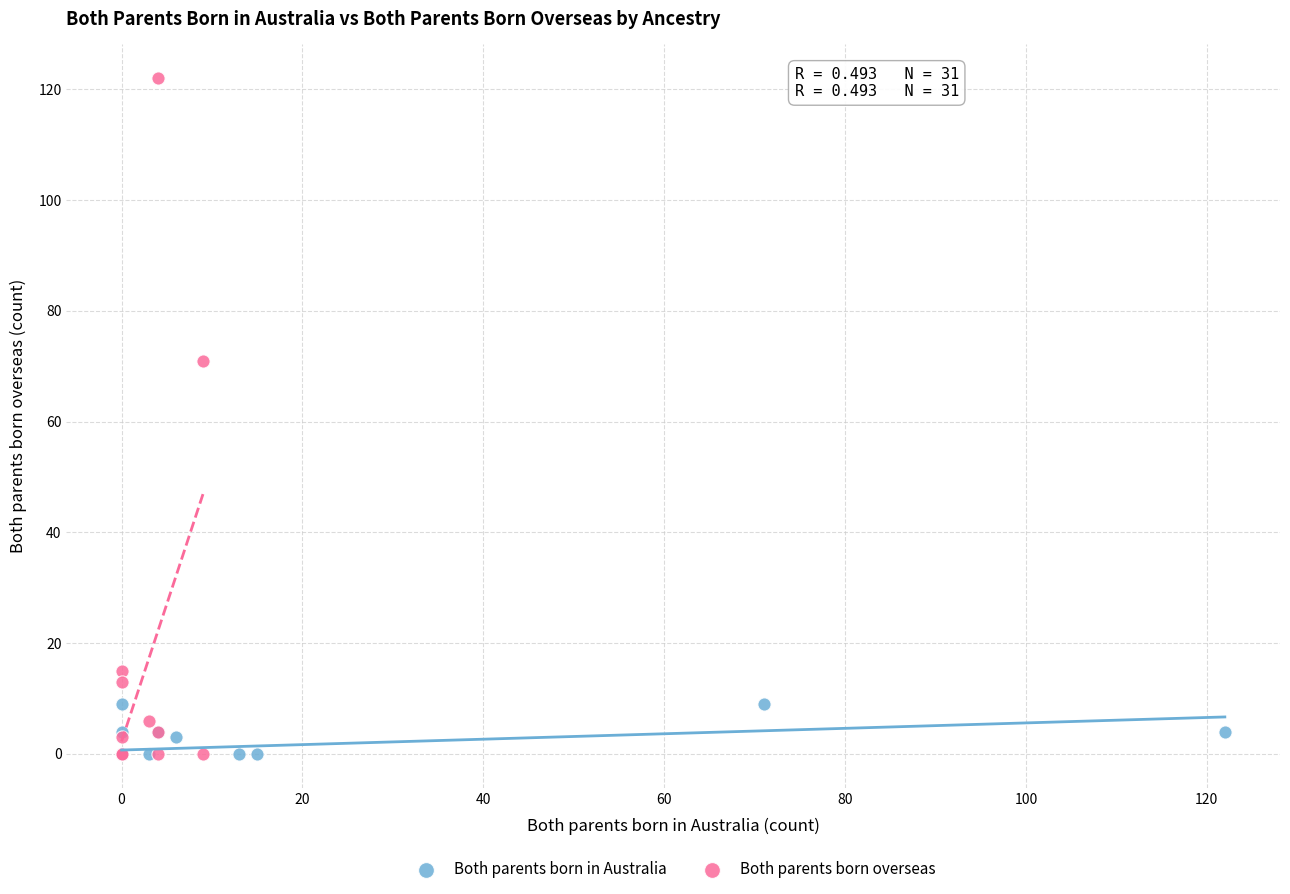

Which series has the widest spread of Y values?

Both parents born overseas